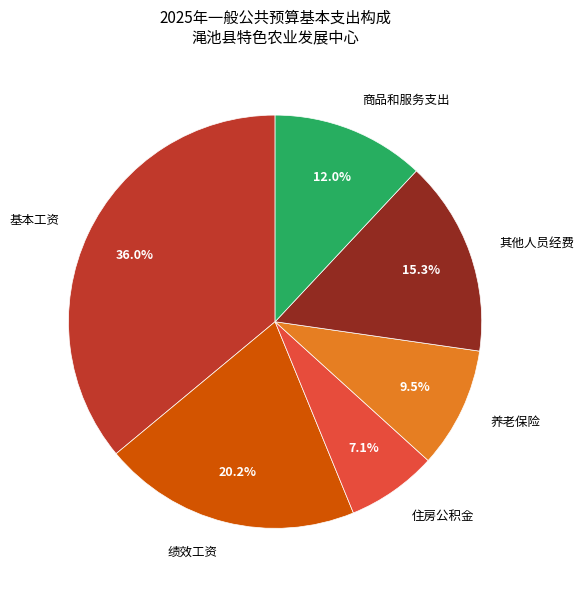

Is there a majority slice in this chart?

No